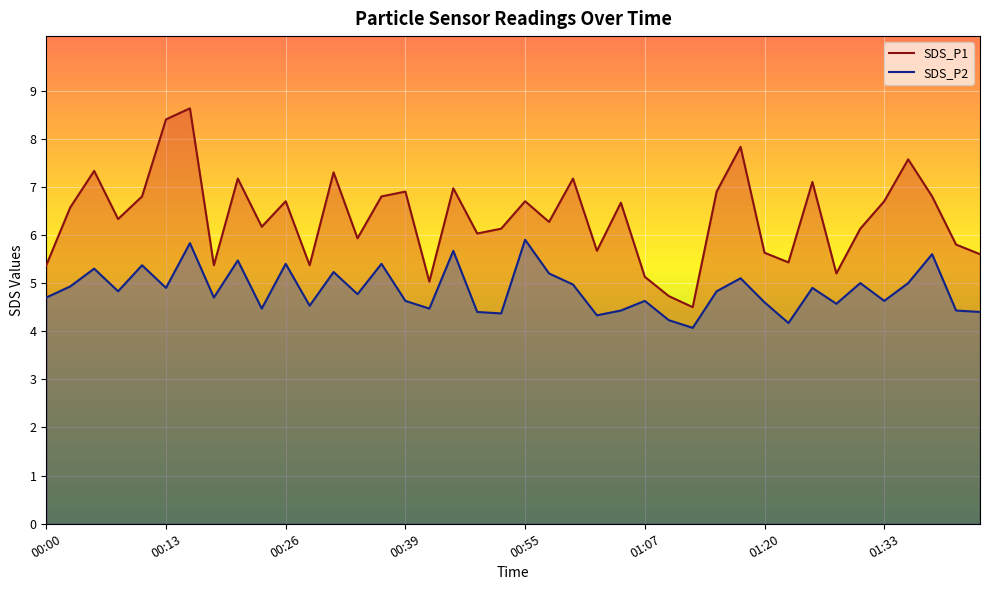

True or false: SDS_P1 and SDS_P2 cross at least once.

False